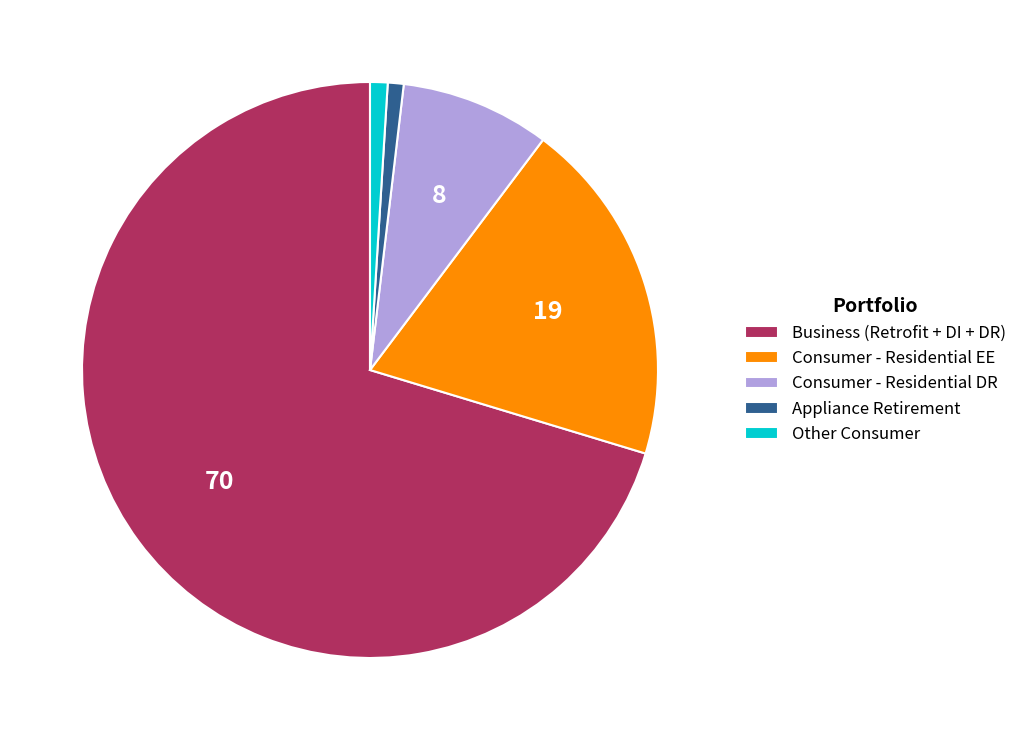

Which category accounts for the majority?

Business (Retrofit + DI + DR)